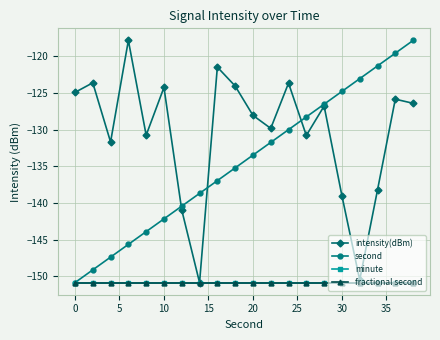

Does the chart have visible grid lines?

Yes